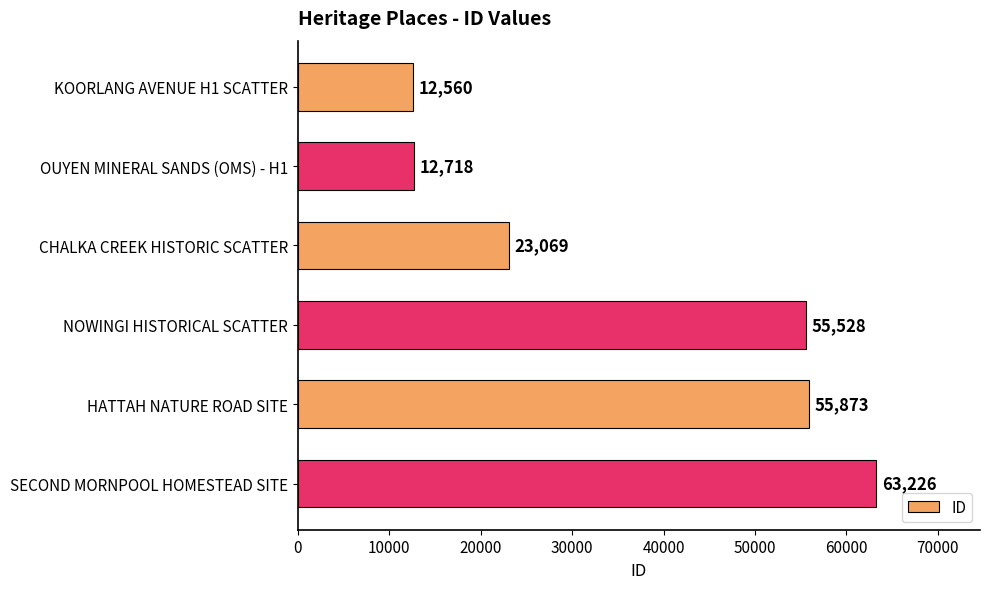

What is the change in value from OUYEN MINERAL SANDS (OMS) - H1 to SECOND MORNPOOL HOMESTEAD SITE?

+50508